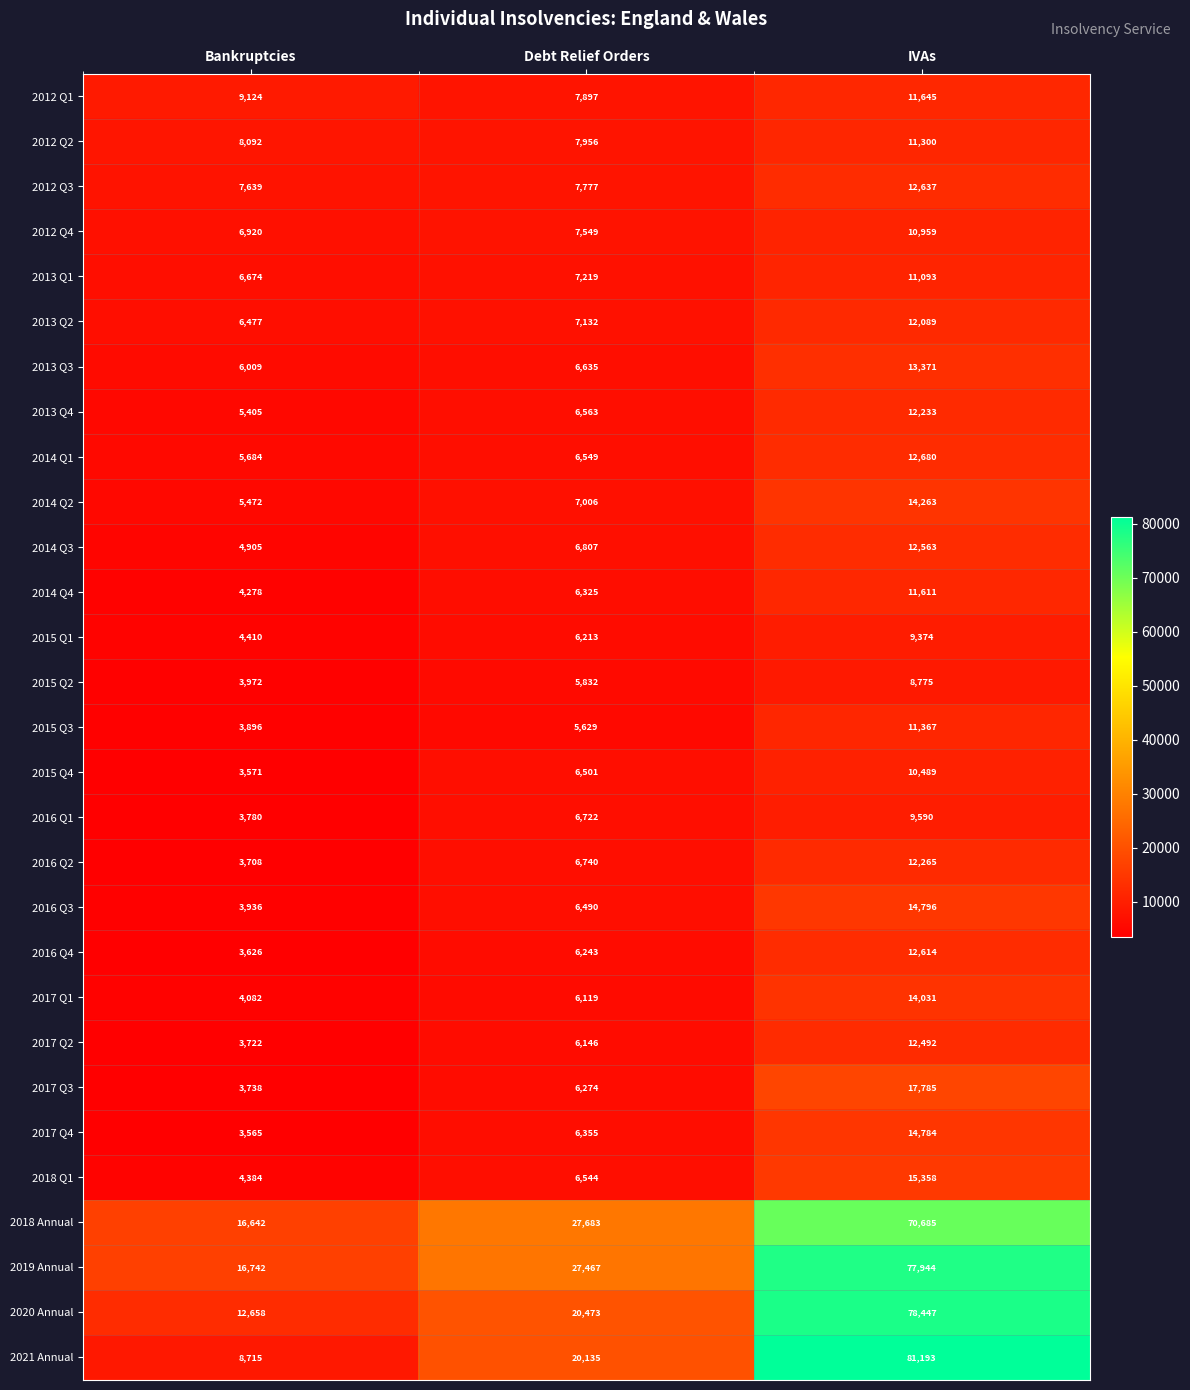

What is the spread (max minus min) of values at IVAs?

72418